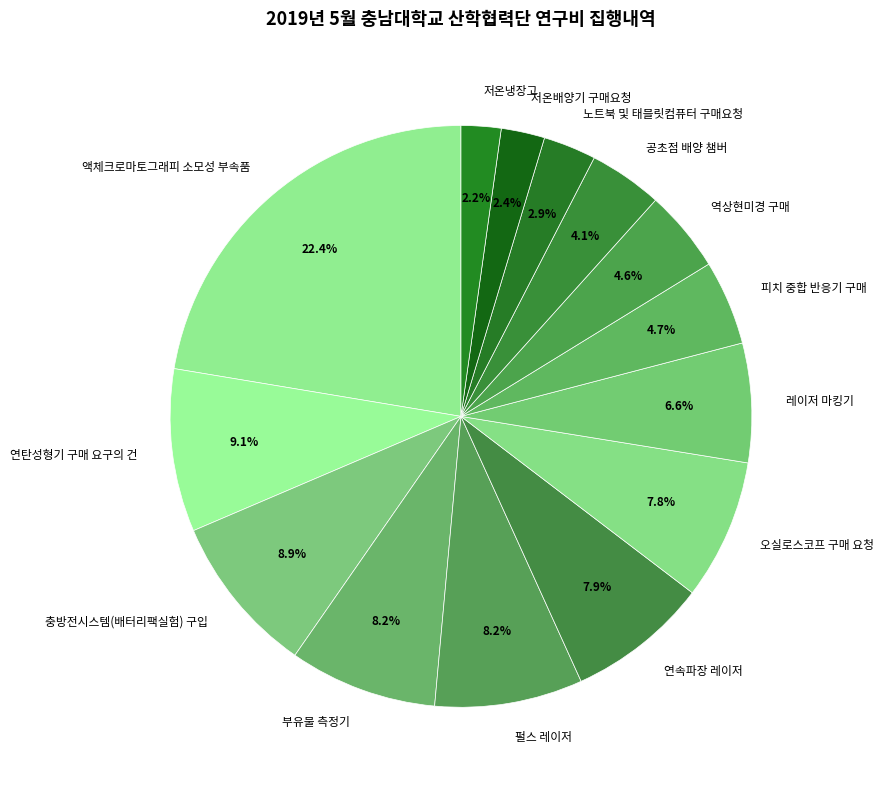

What is the largest slice in the pie chart?

액체크로마토그래피 소모성 부속품